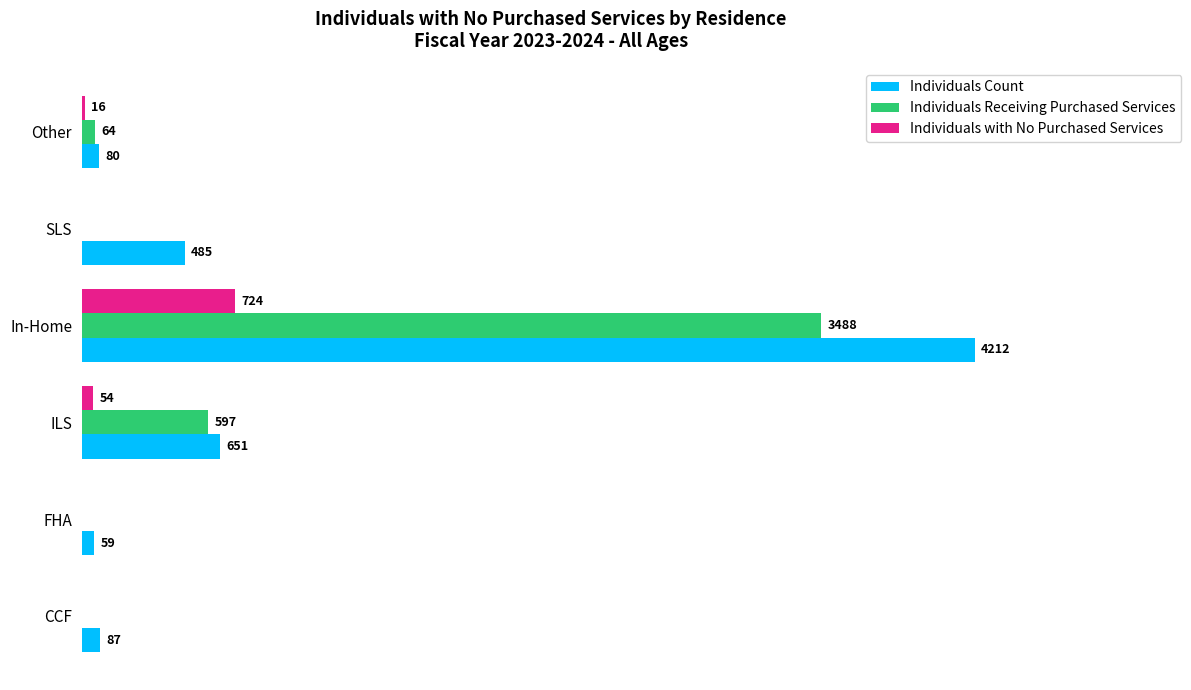

What are all the series names shown in the legend?

Individuals Count, Individuals Receiving Purchased Services, Individuals with No Purchased Services